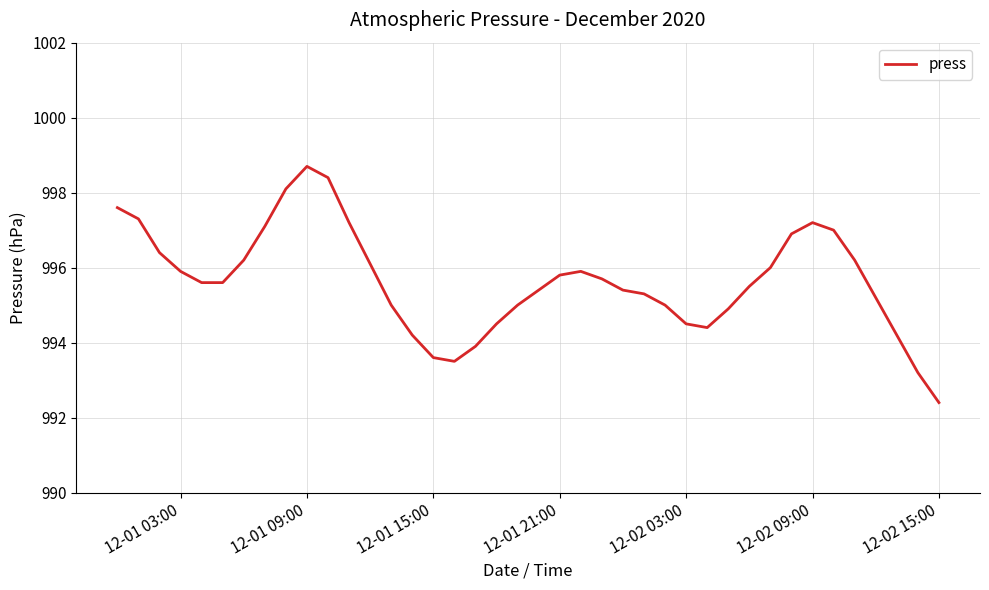

What is the greatest value displayed?

998.7